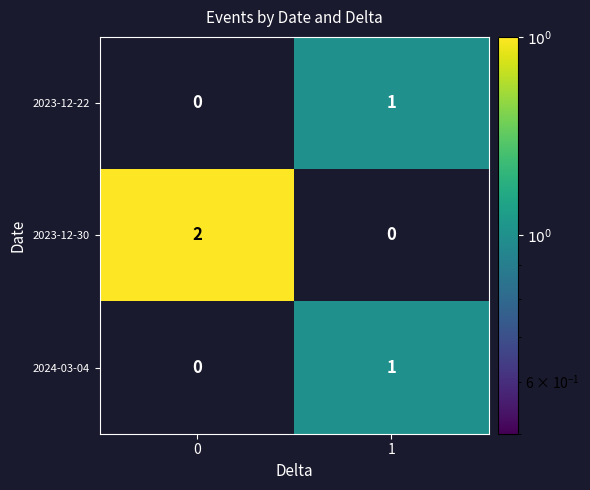

Reading left to right, what are all the values shown in this chart?

2023-12-22: 0=0	1=1
2023-12-30: 0=2	1=0
2024-03-04: 0=0	1=1